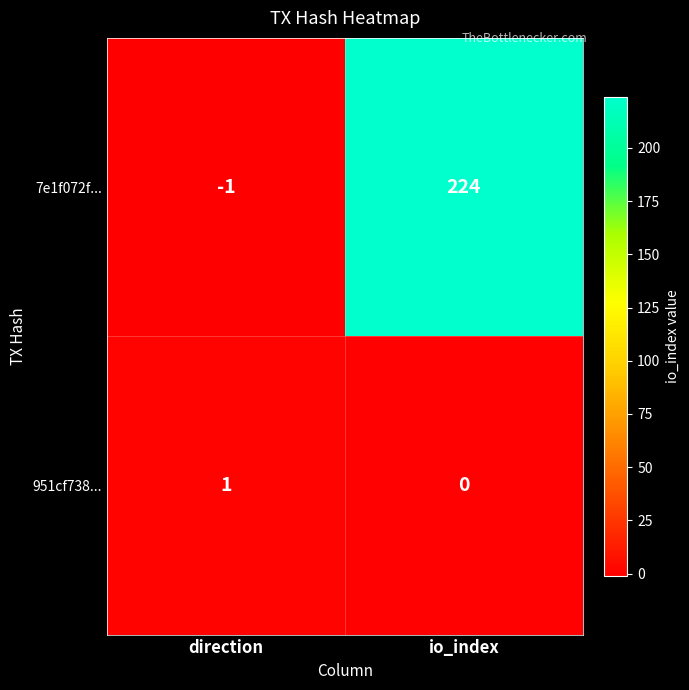

Reading left to right, list all the values displayed in this chart.

7e1f072f...: direction=-1	io_index=224
951cf738...: direction=1	io_index=0